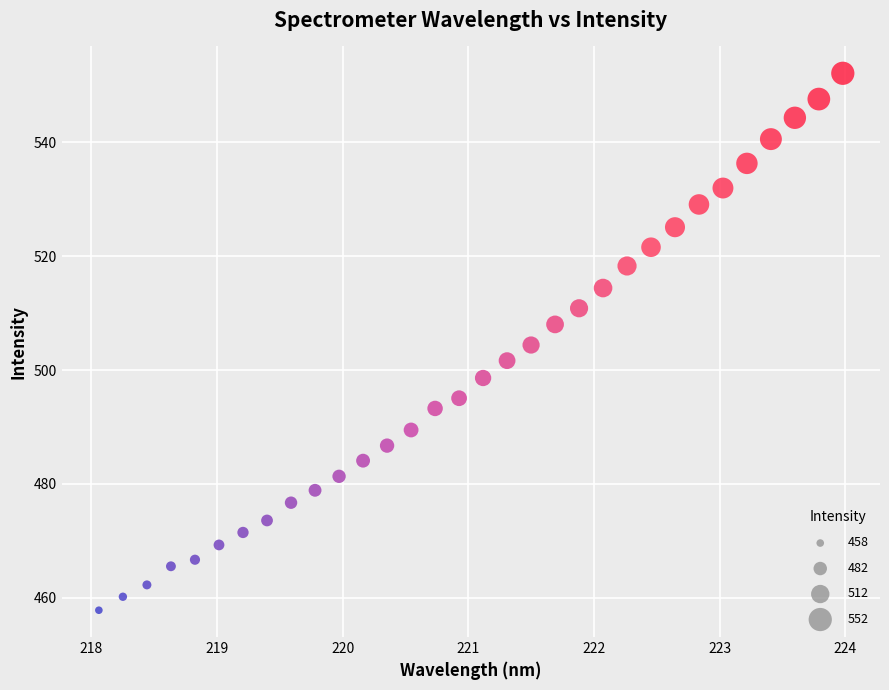

What is the range of Y values (max minus min)?

94.3